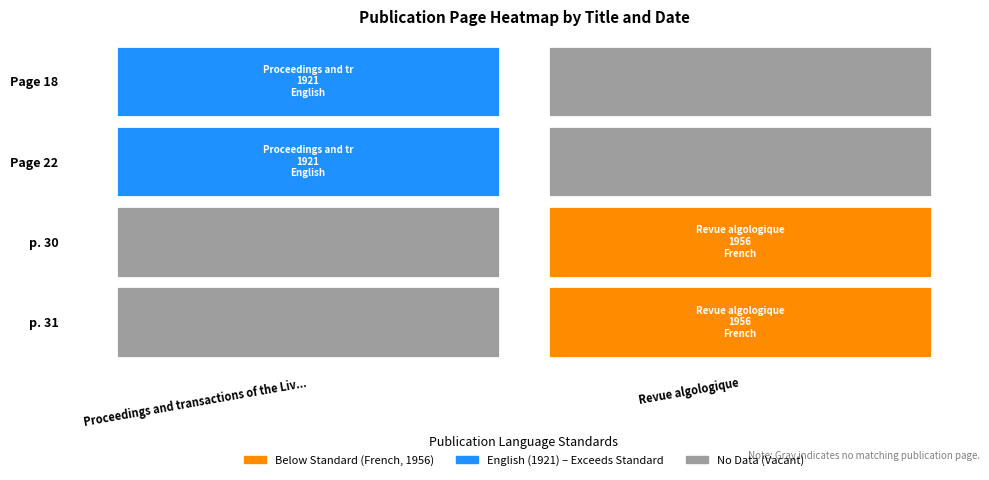

What is the lowest value of the Revue algologique series?

1956